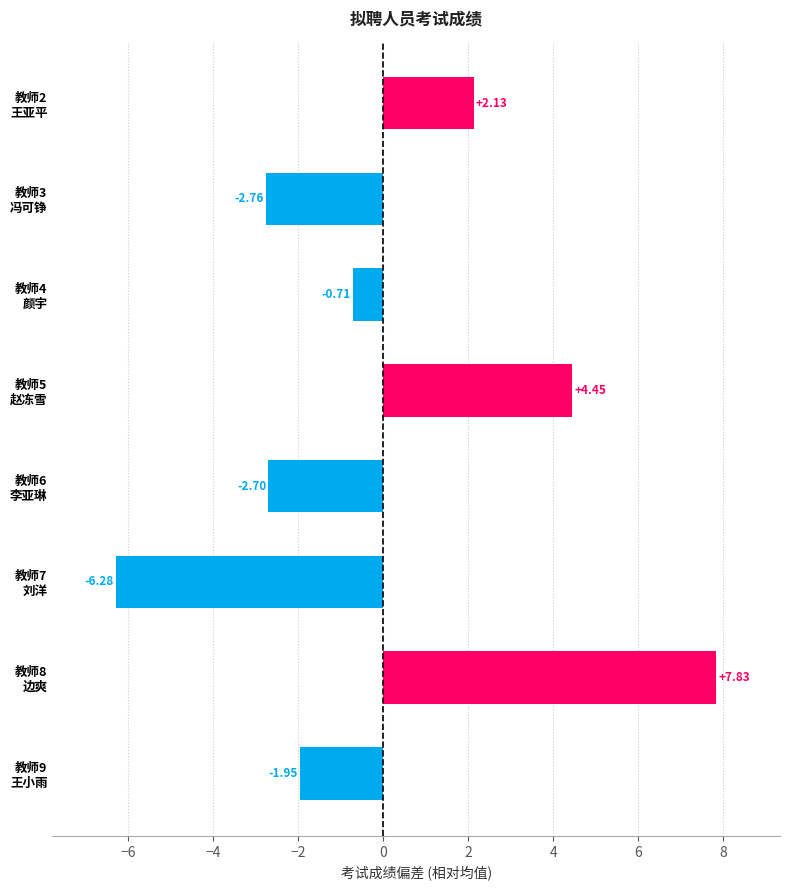

What is the difference between the maximum and second lowest values?

10.6